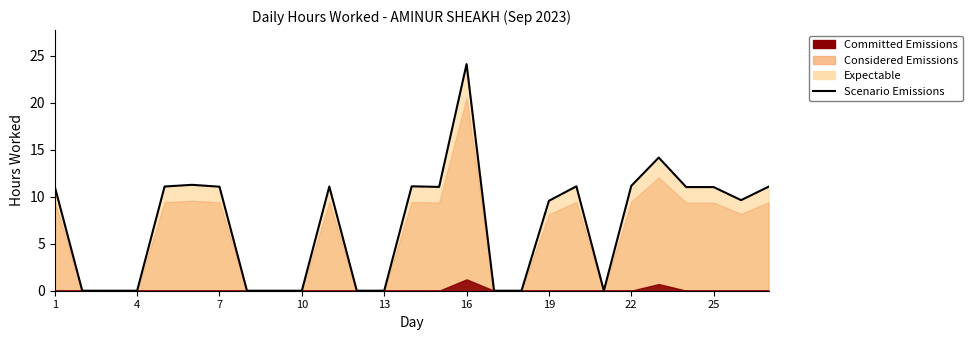

At which label does the data first exceed 11?

1